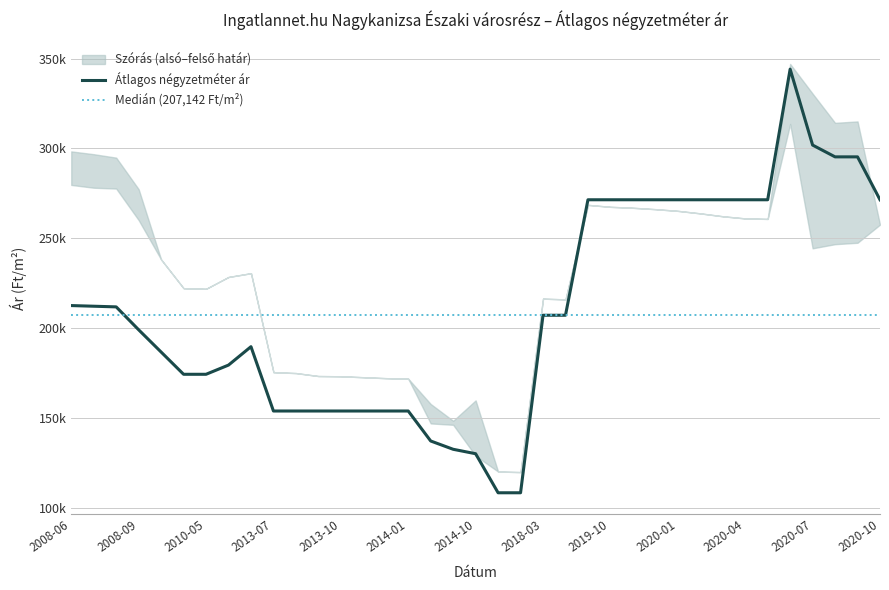

How many data points does each series have?

37